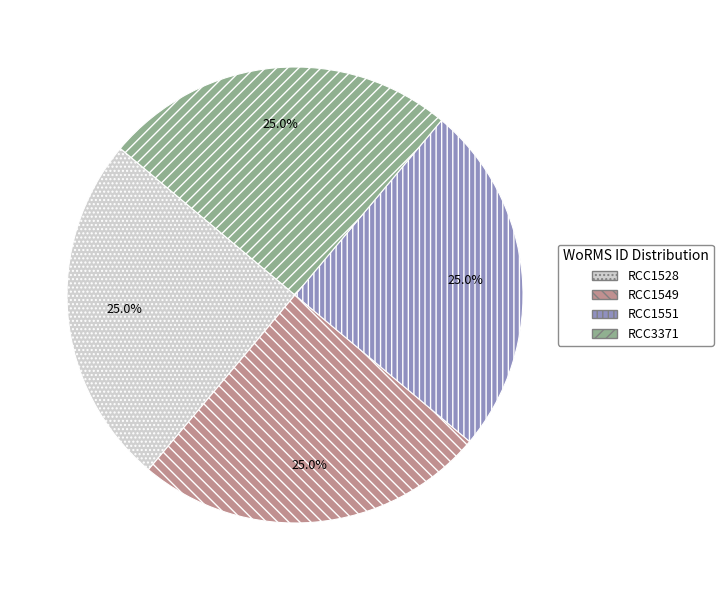

Is RCC3371 the majority of the pie?

No